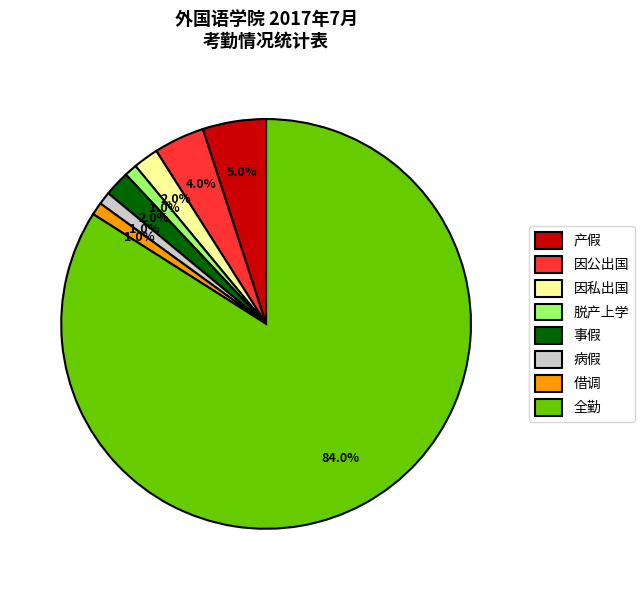

To the nearest percent, what is the combined percentage of 因公出国 and 产假?

9%